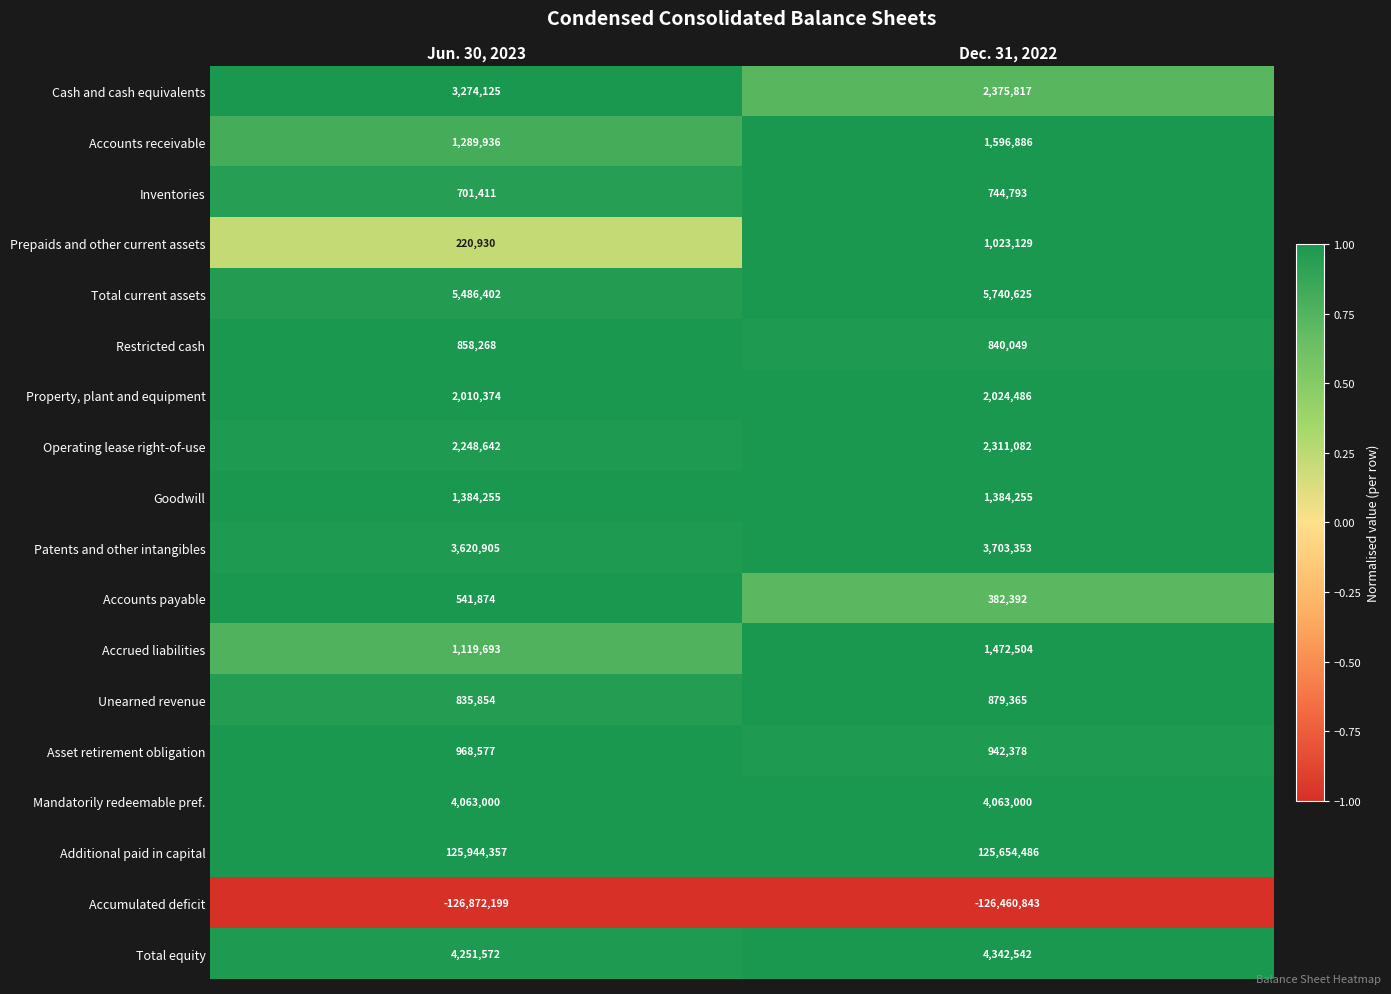

Which series has the largest total across all categories?

Additional paid in capital